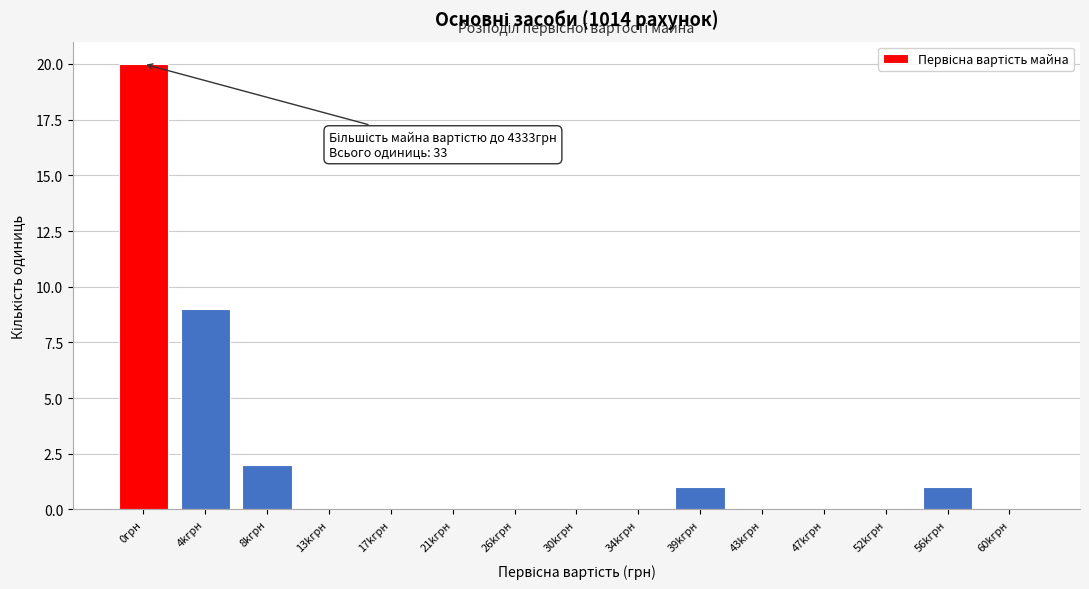

Reading right to left, extract all data points from this chart.

60kгрн=0	56kгрн=1	52kгрн=0	47kгрн=0	43kгрн=0	39kгрн=1	34kгрн=0	30kгрн=0	26kгрн=0	21kгрн=0	17kгрн=0	13kгрн=0	8kгрн=2	4kгрн=9	0грн=20